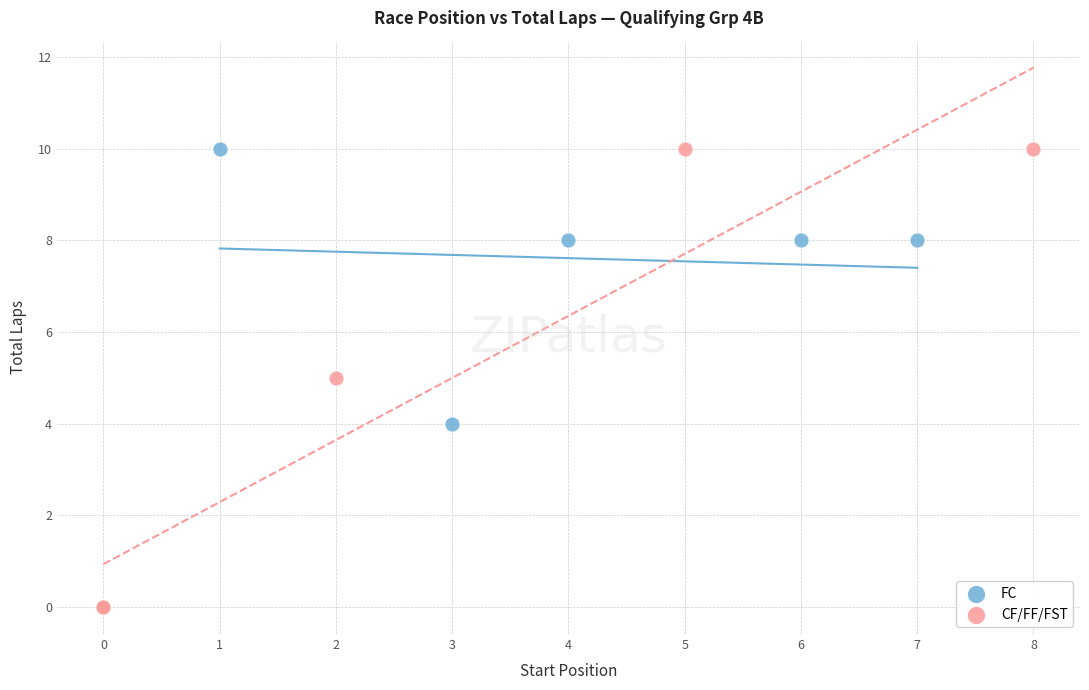

Which series reaches the minimum Y coordinate?

CF/FF/FST